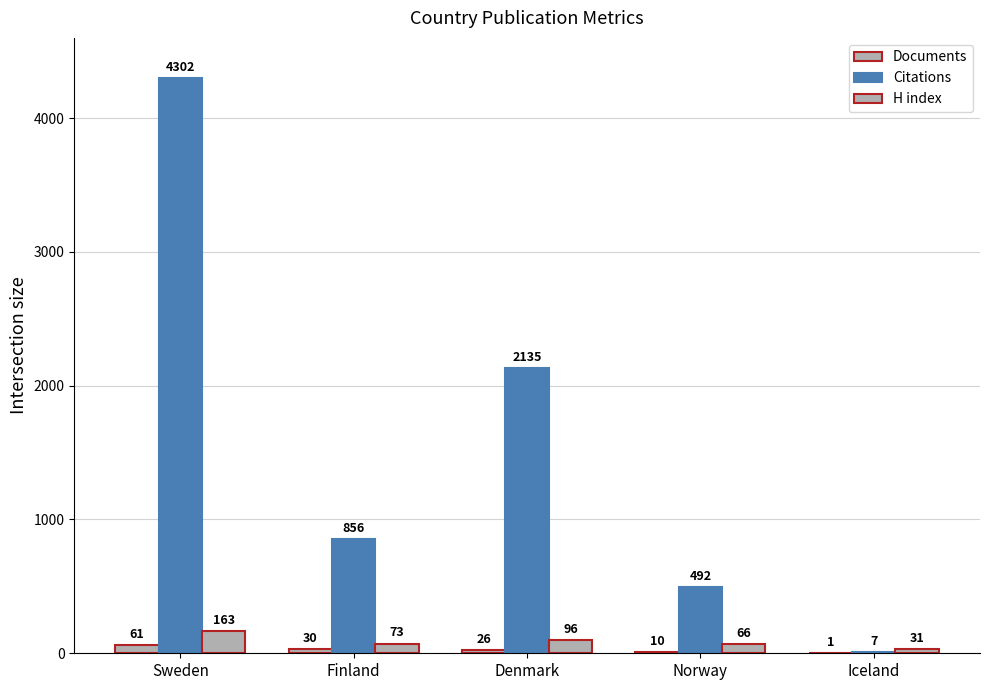

How many groups of bars are there?

5